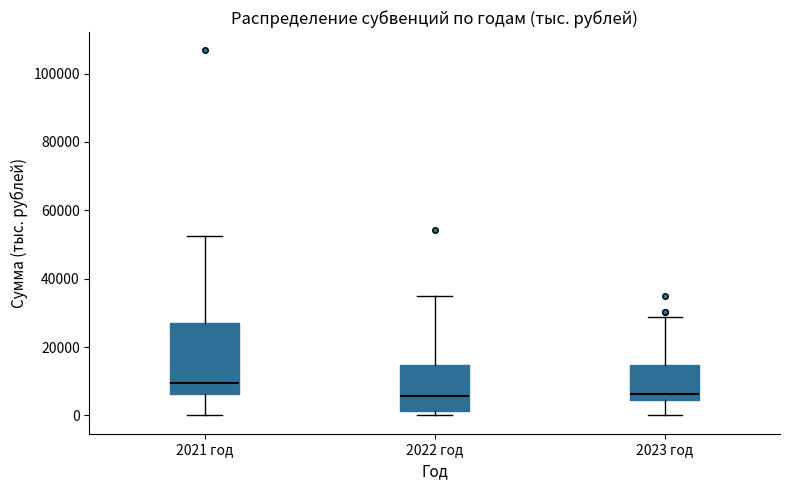

Reading left to right, transcribe this box plot: for each box, give where its median line is, the range the box spans, and where its two whiskers end, as read against the y-axis. The values are not printed on the chart, so give them approximately, as read against the axis.

2021 год: median 10000, box 6000 to 28000, whiskers 0 to 52000
2022 год: median 6000, box 2000 to 14000, whiskers 0 to 36000
2023 год: median 6000, box 4000 to 14000, whiskers 0 to 28000